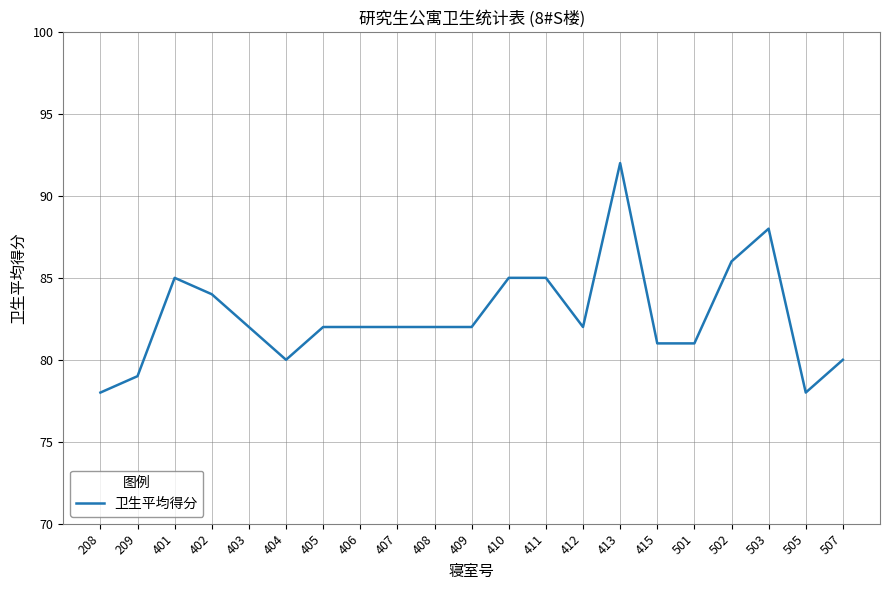

Between 406 and 507, which is larger?

406